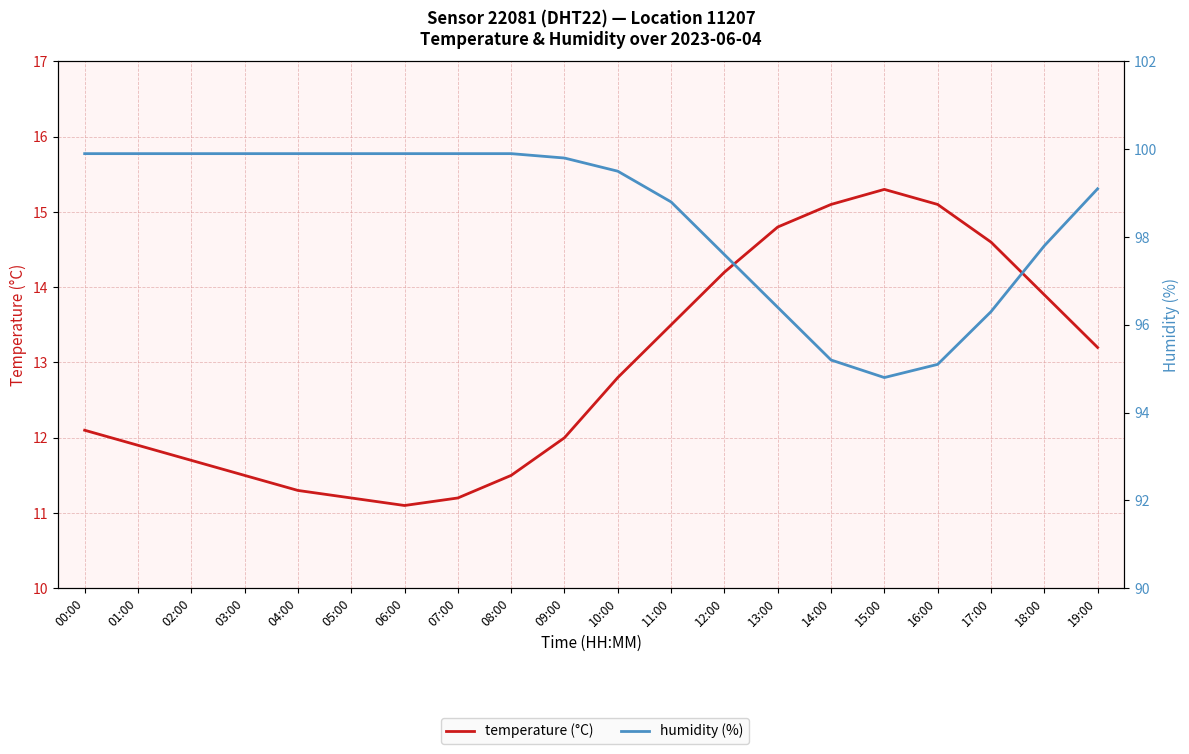

What is the total value across all series at 16:00?

110.2